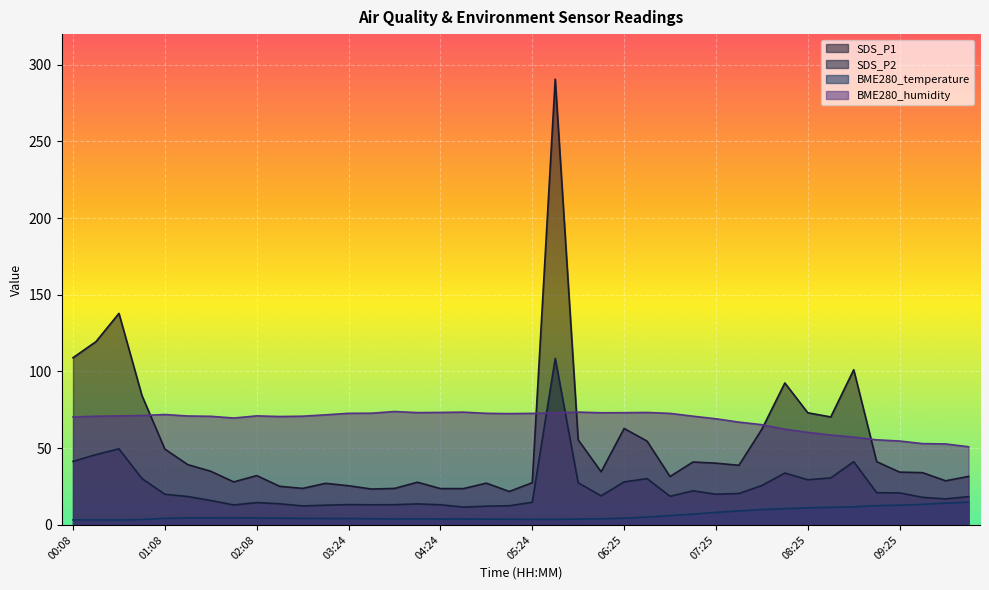

Where is the first local maximum for BME280_humidity?

01:08